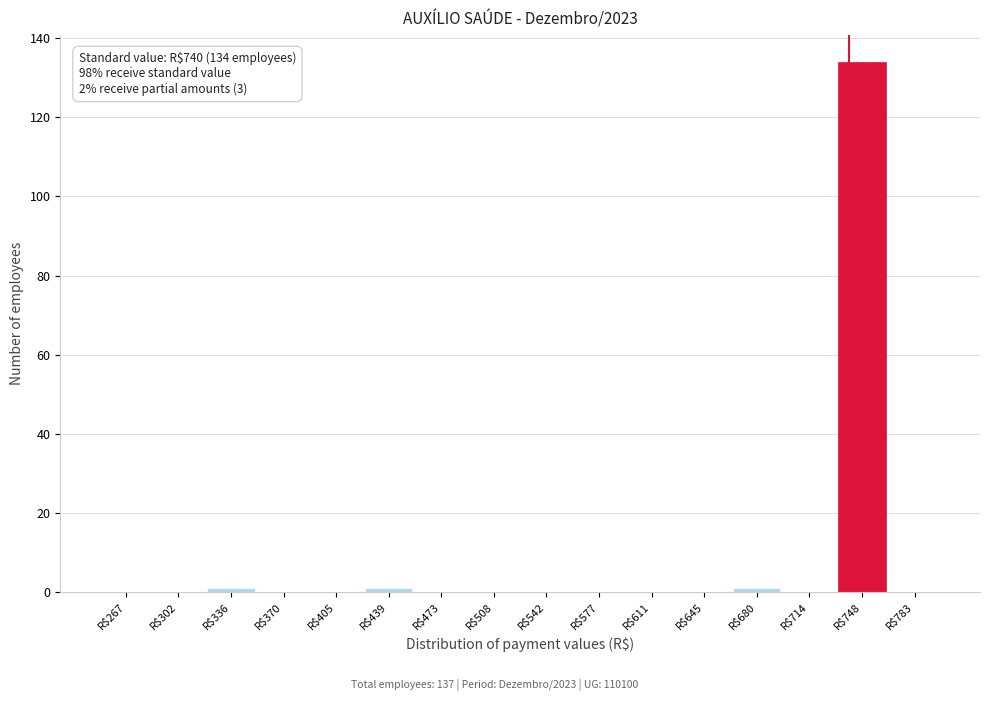

Over which range of the x-axis is the bar tallest?

730 to 765